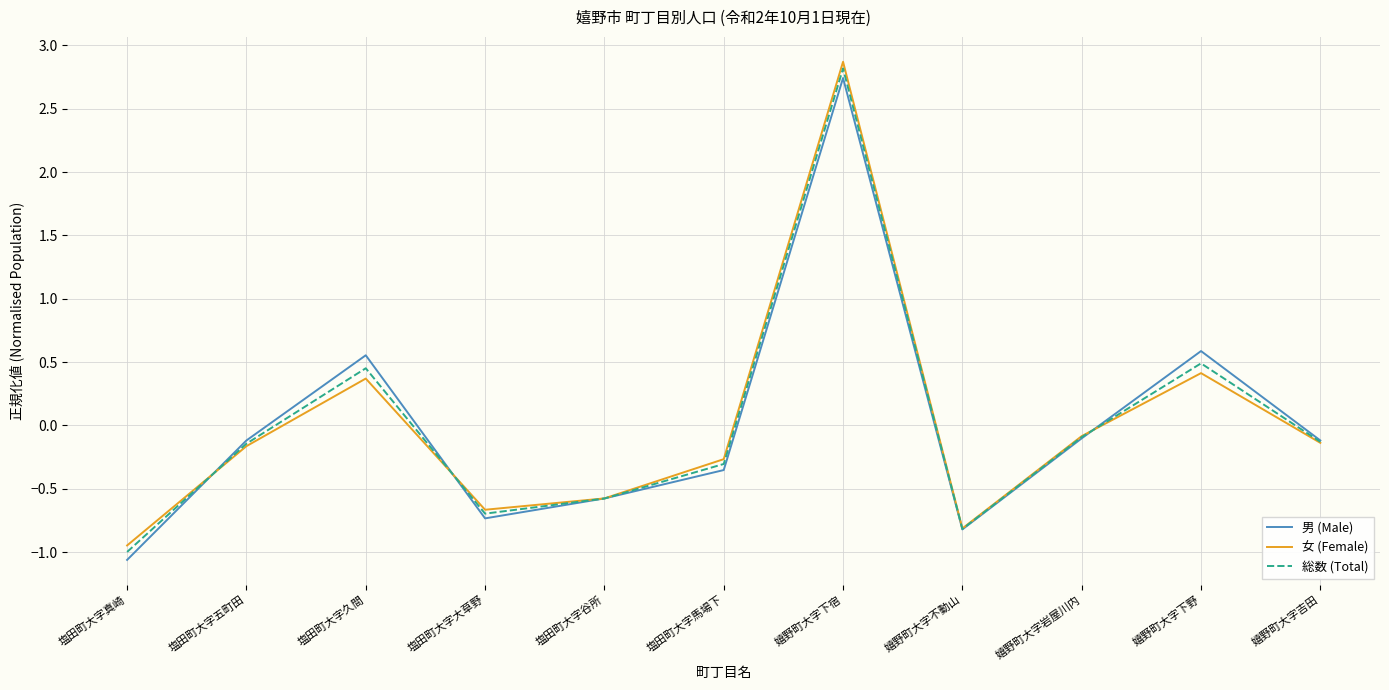

What position from the right is 塩田町大字真崎?

11